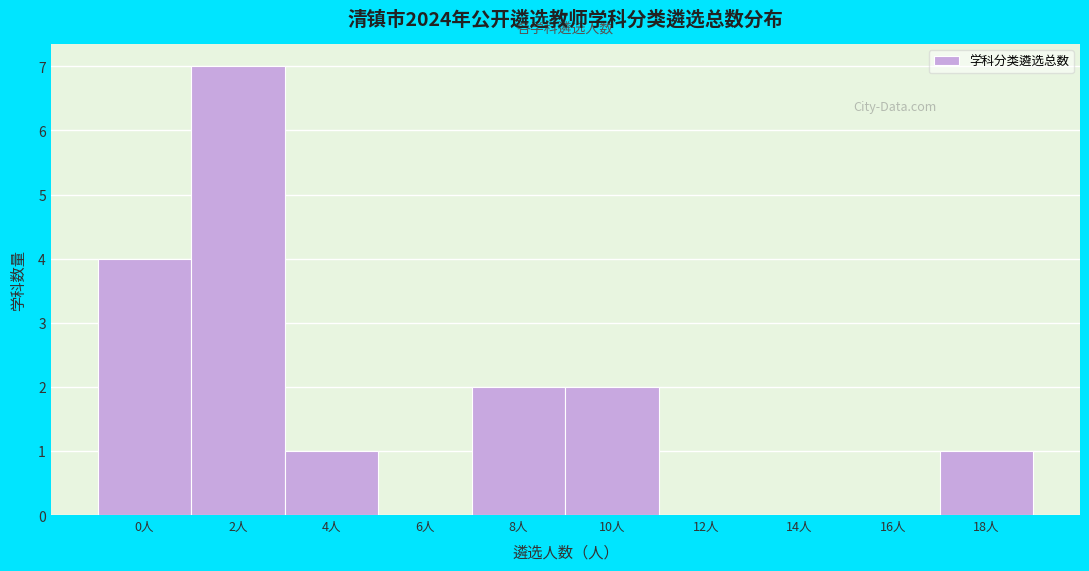

Reading right to left, transcribe all the data shown in this chart.

18人=1	16人=0	14人=0	12人=0	10人=2	8人=2	6人=0	4人=1	2人=7	0人=4